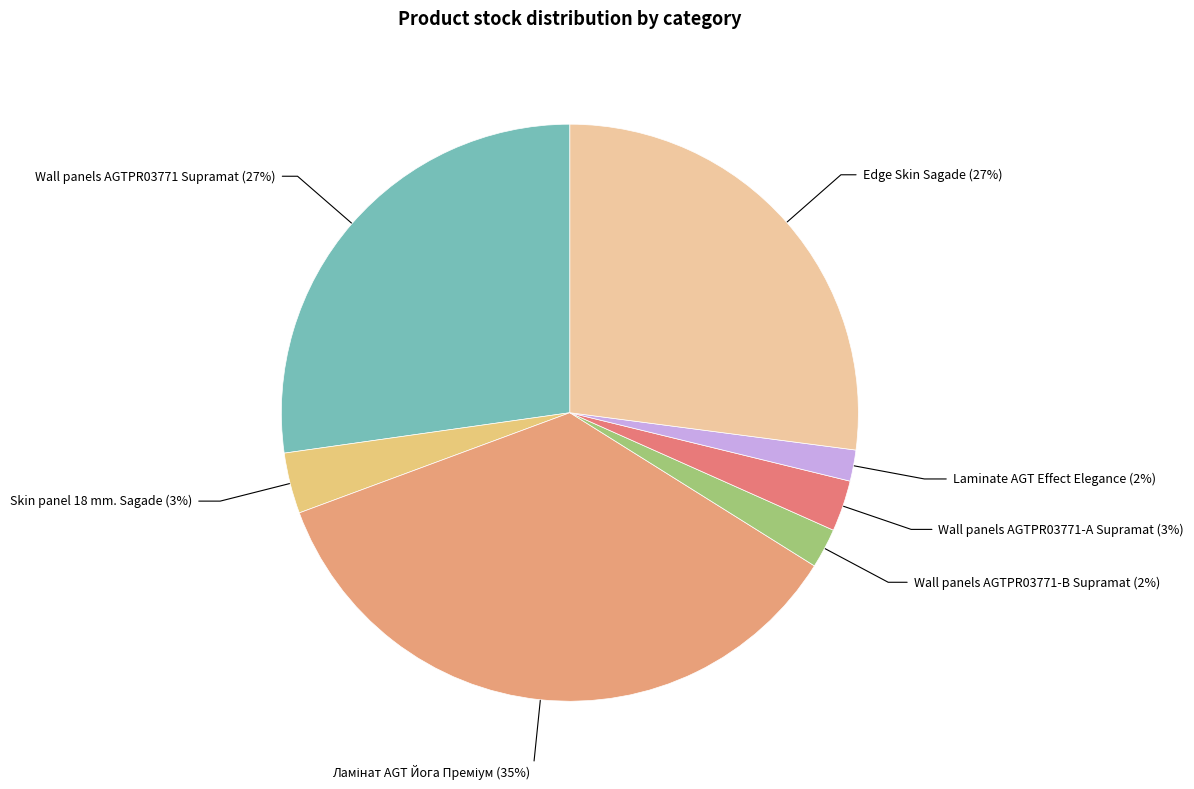

How many segments does this pie chart have?

7